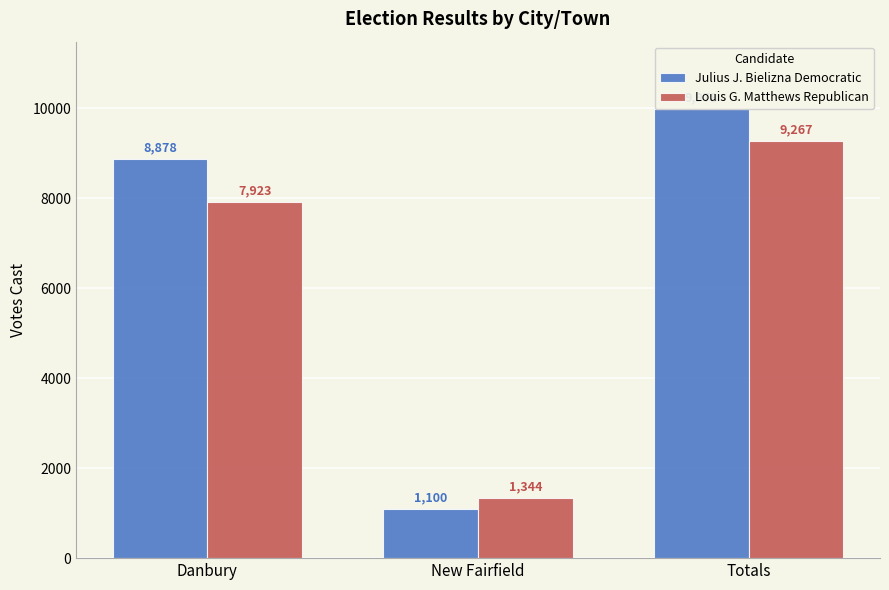

What is the approximate value of Louis G. Matthews Republican at Danbury?

7923